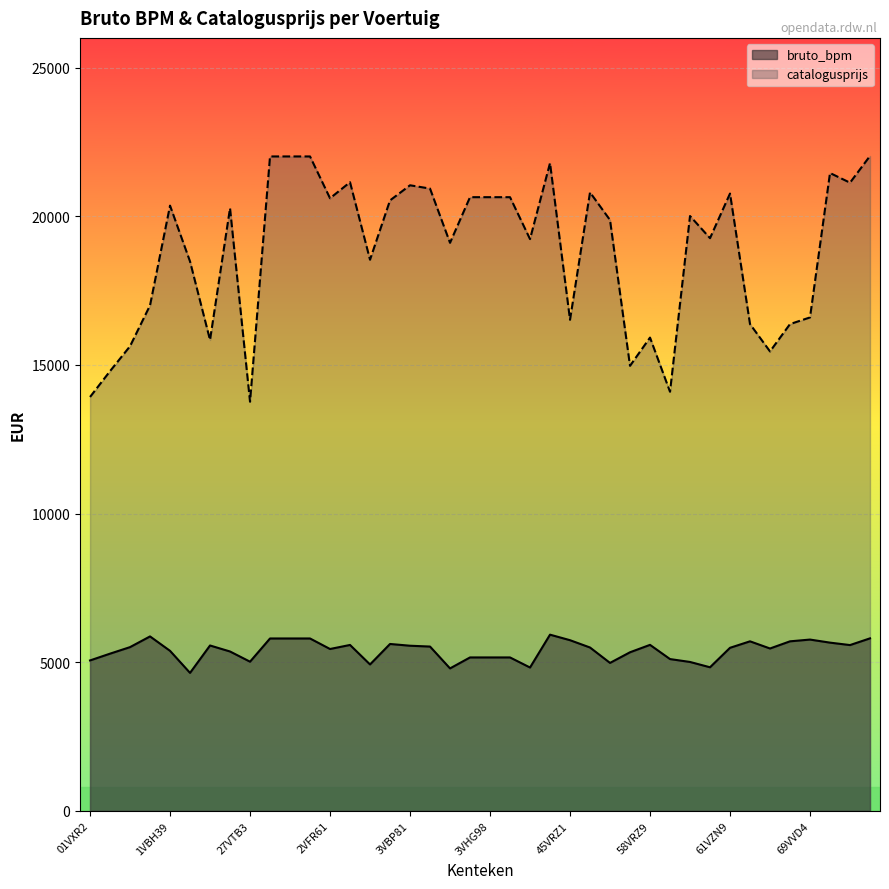

At which label does bruto_bpm first exceed 5494?

16VTB3